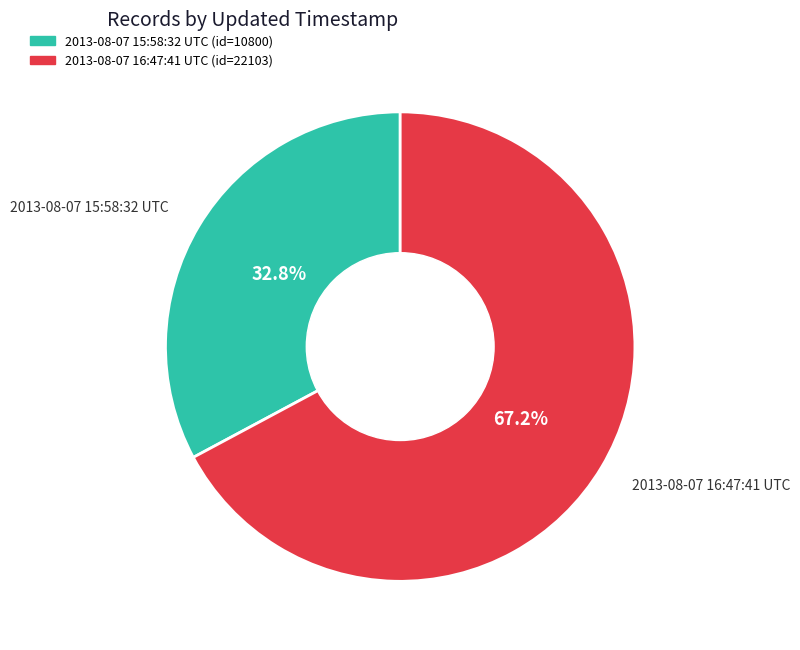

To the nearest percent, what percentage of the pie is 2013-08-07 16:47:41 UTC?

67%